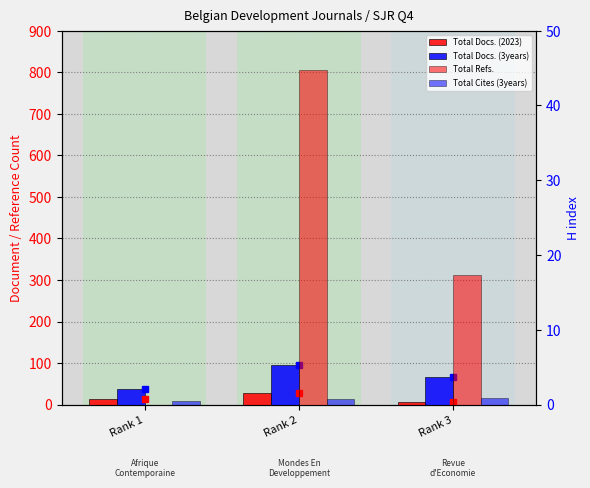

What is the difference between the maximum and minimum values in the Total Docs. (2023) series?

23.0